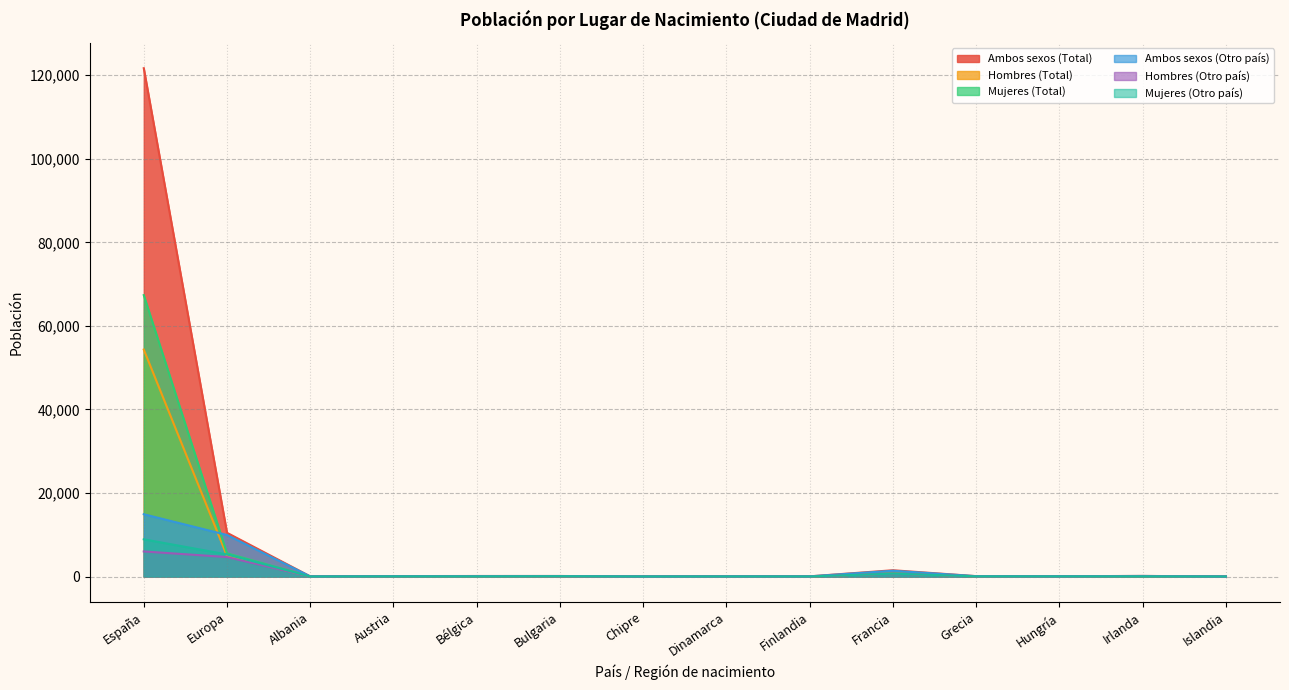

What is the sum of the Mujeres (Total) values at Finlandia and Bélgica?

77